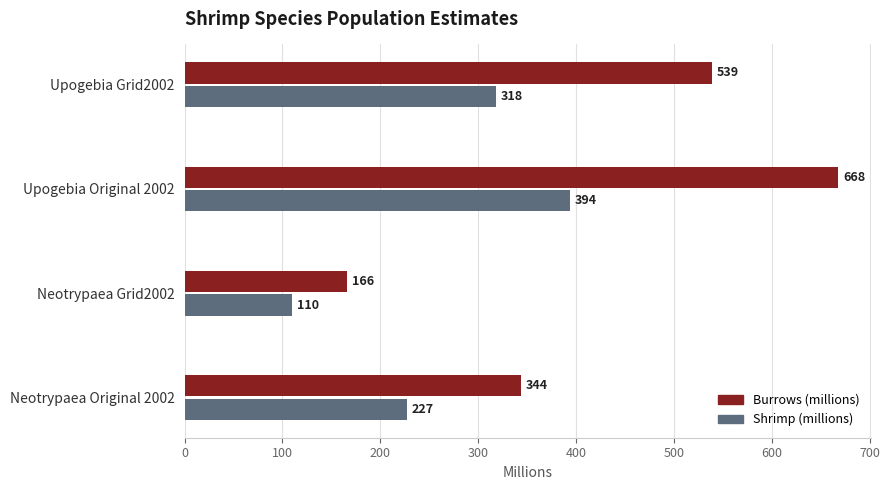

At which category is the sum across all series the highest?

Upogebia Original 2002